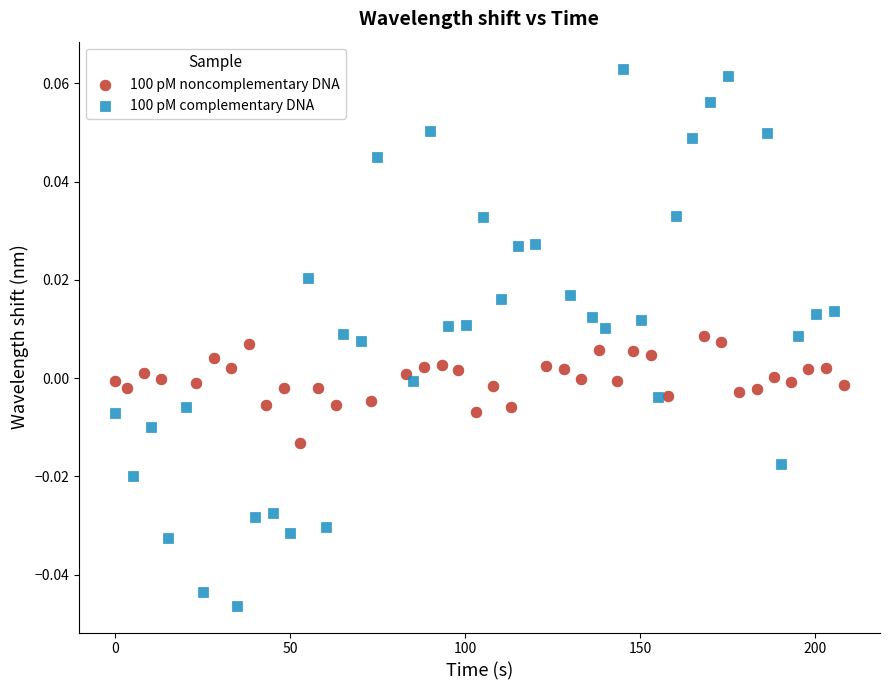

Which series reaches the maximum Y coordinate?

100 pM complementary DNA